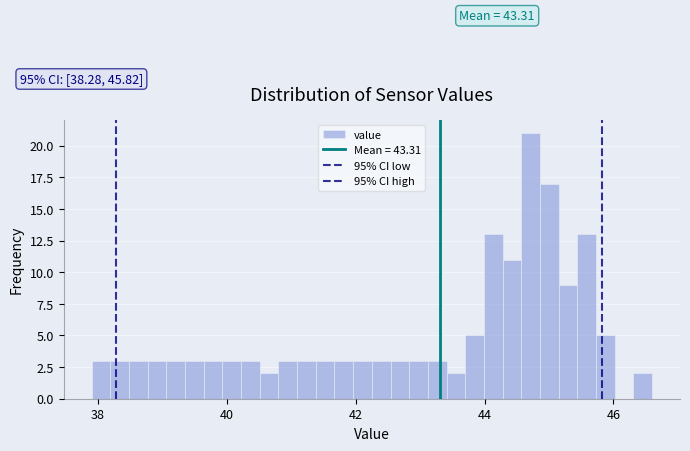

Read against the x-axis, roughly where is the centre of the tallest bar?

44.8